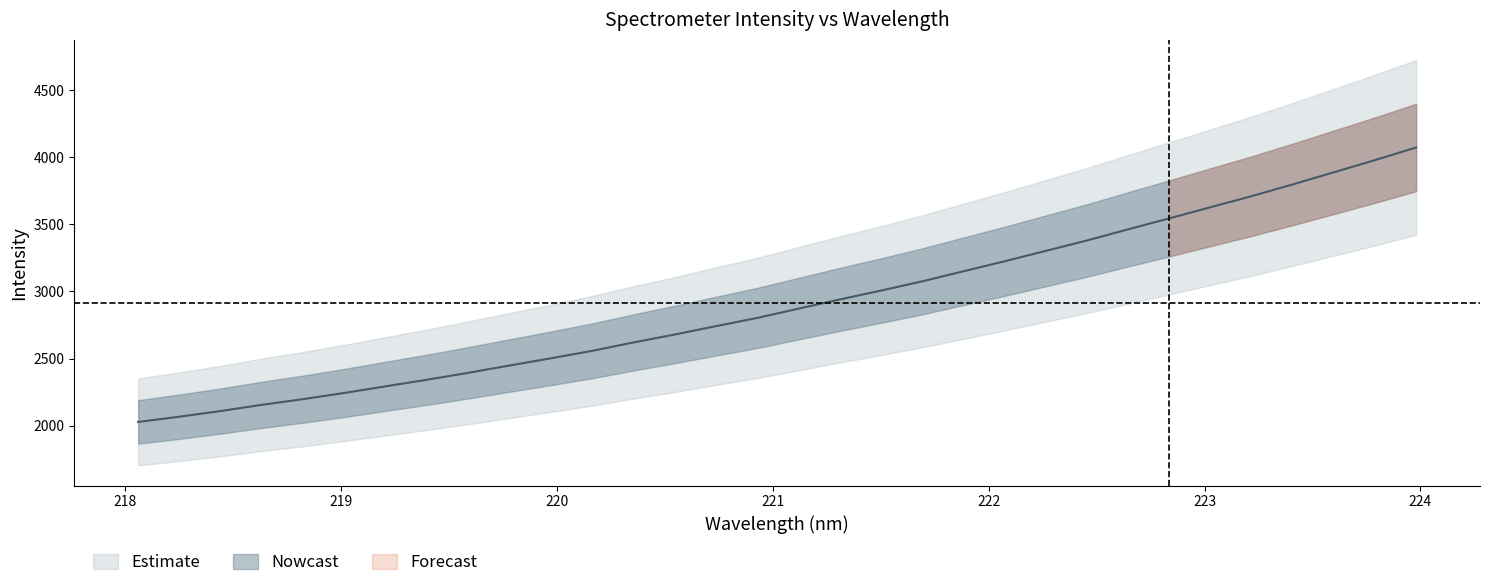

What is the value of the 10th point from the left?

2447.8